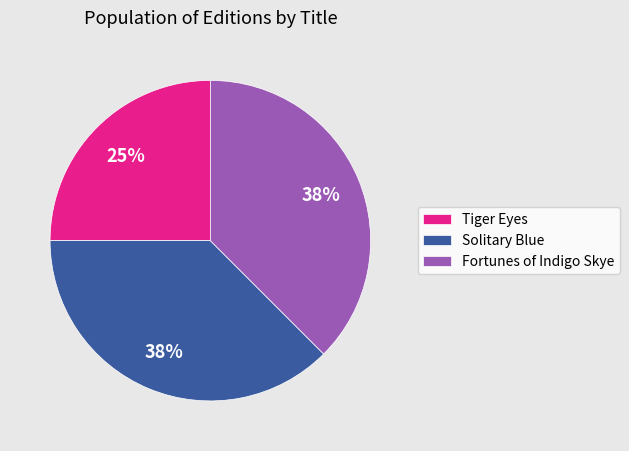

The Fortunes of Indigo Skye slice represents 38% of the pie. True or false?

True